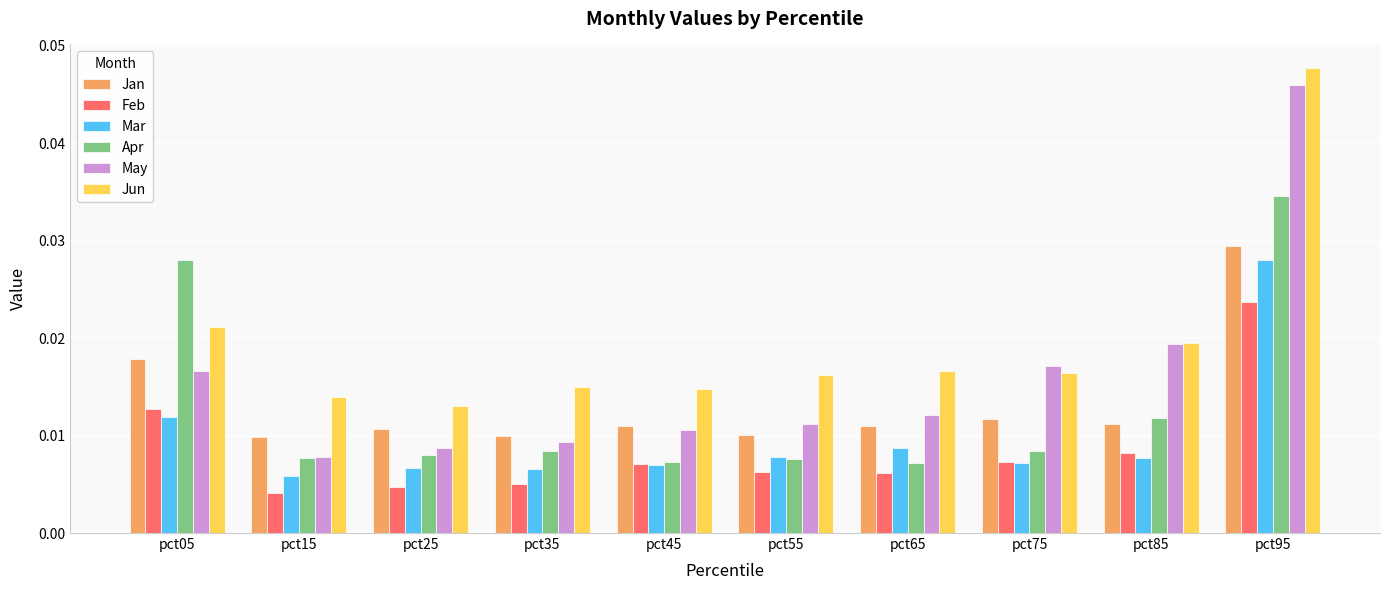

At which category is the sum across all series the highest?

pct95